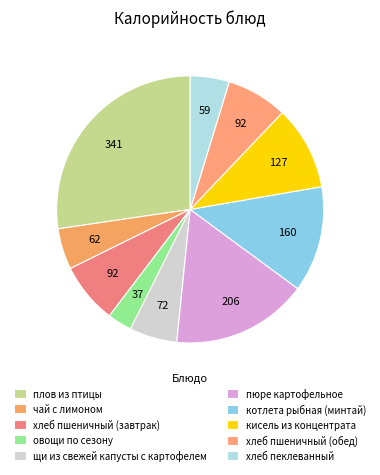

Combined, do чай с лимоном and пюре картофельное account for over 50%?

No